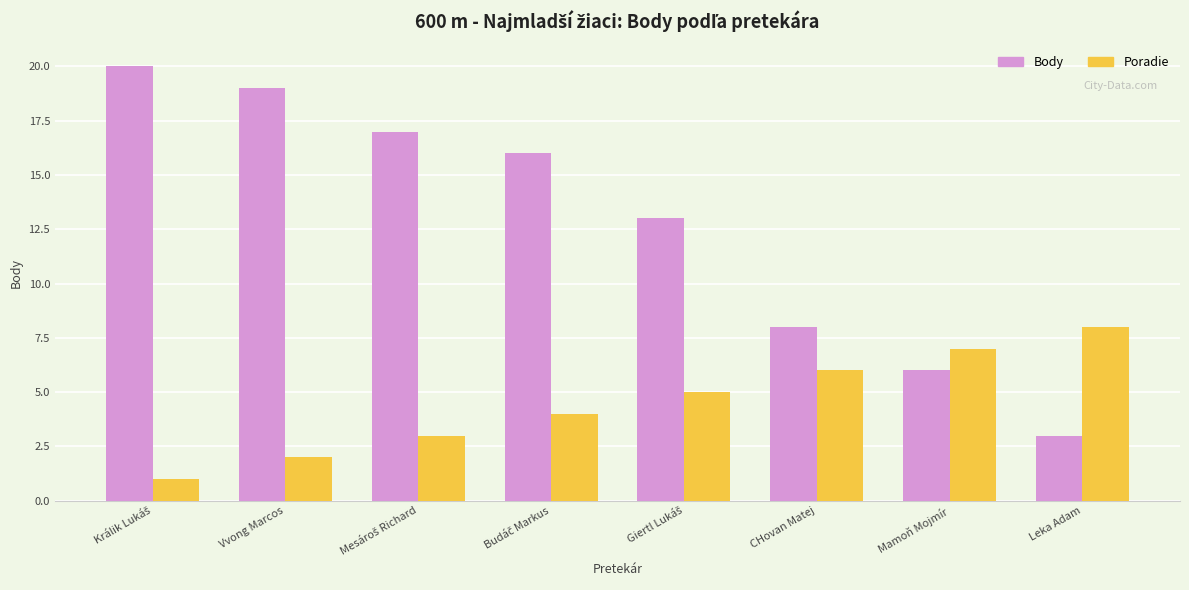

Is it true that Poradie equals 8 at Leka Adam?

True